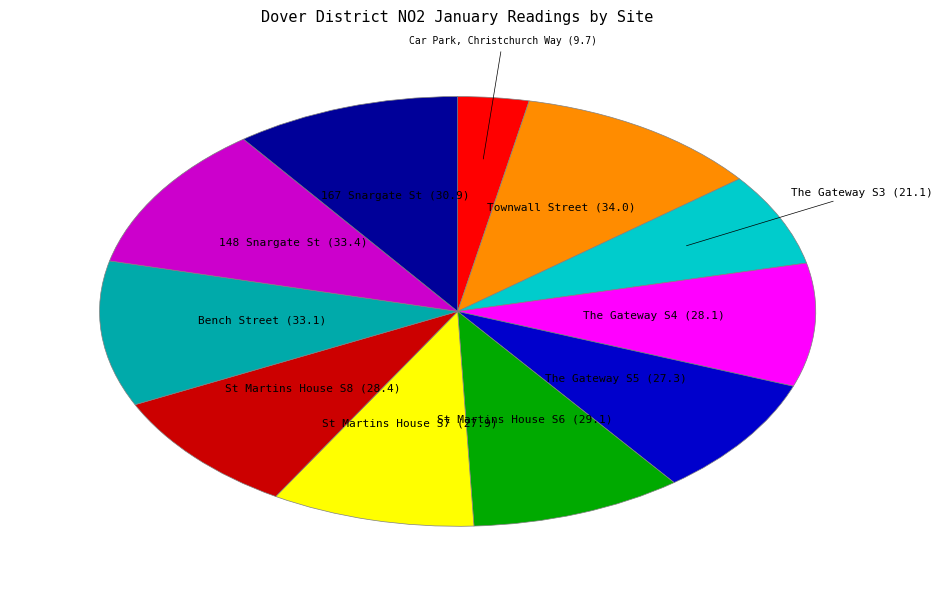

Is there any slice that represents more than half of the pie?

No